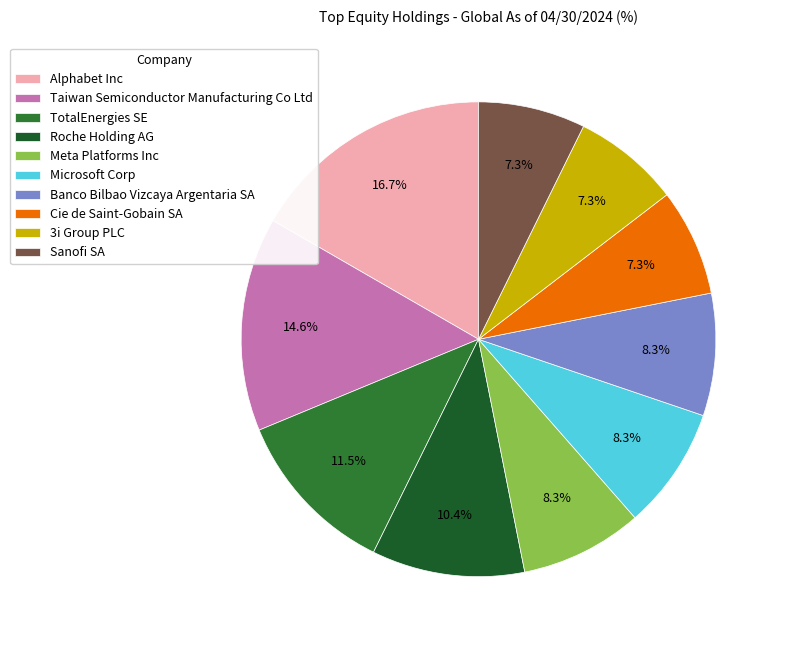

Which slice is the largest?

Alphabet Inc